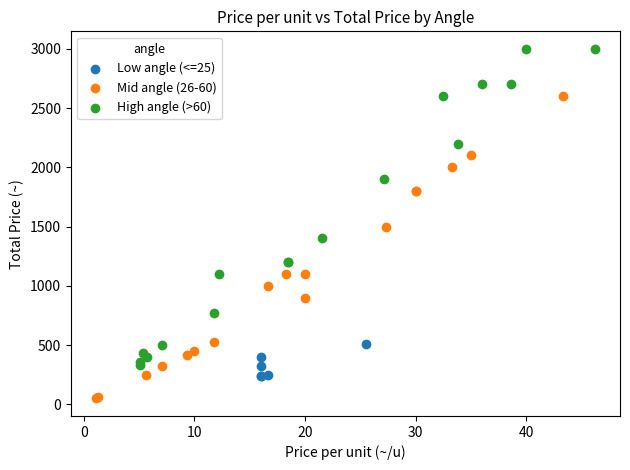

Which series reaches the maximum Y coordinate?

High angle (>60)